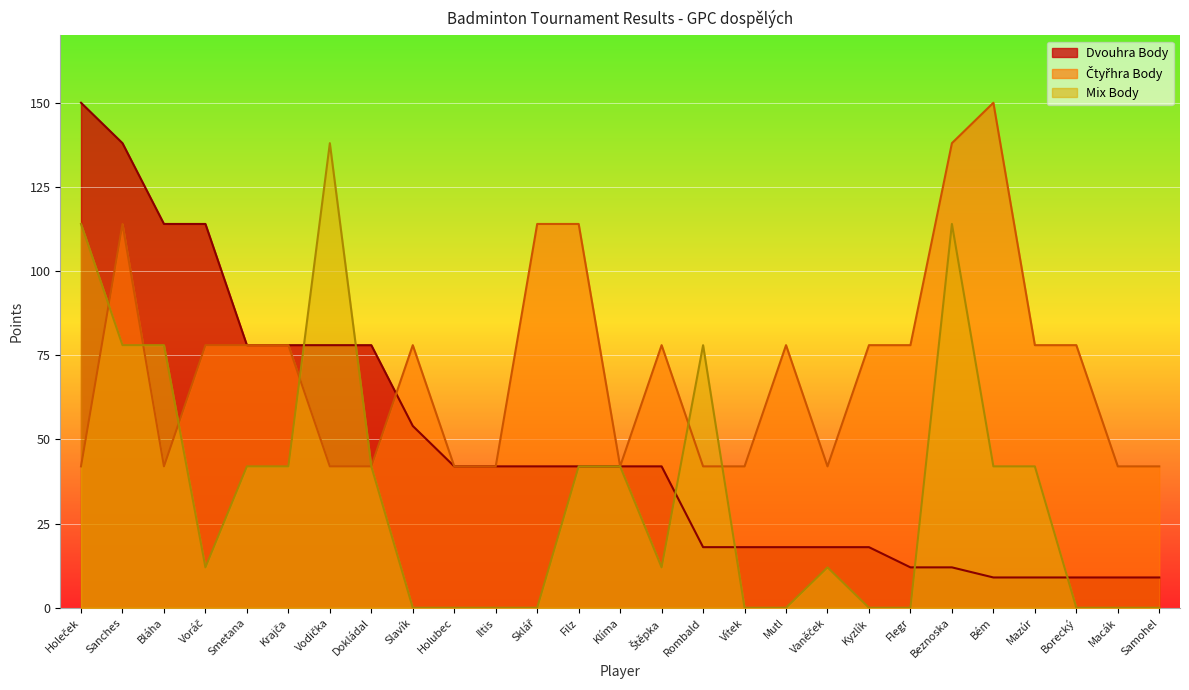

How many times do Čtyřhra Body and Mix Body cross each other?

6